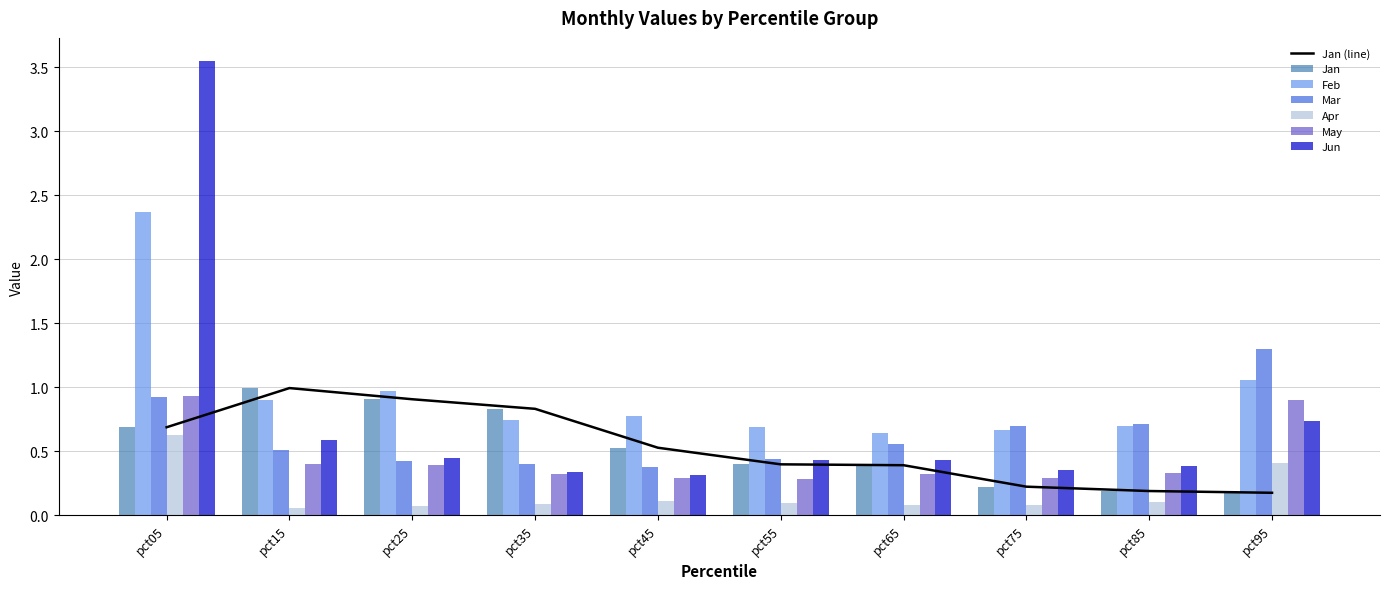

At which category is the sum across all series the highest?

pct05